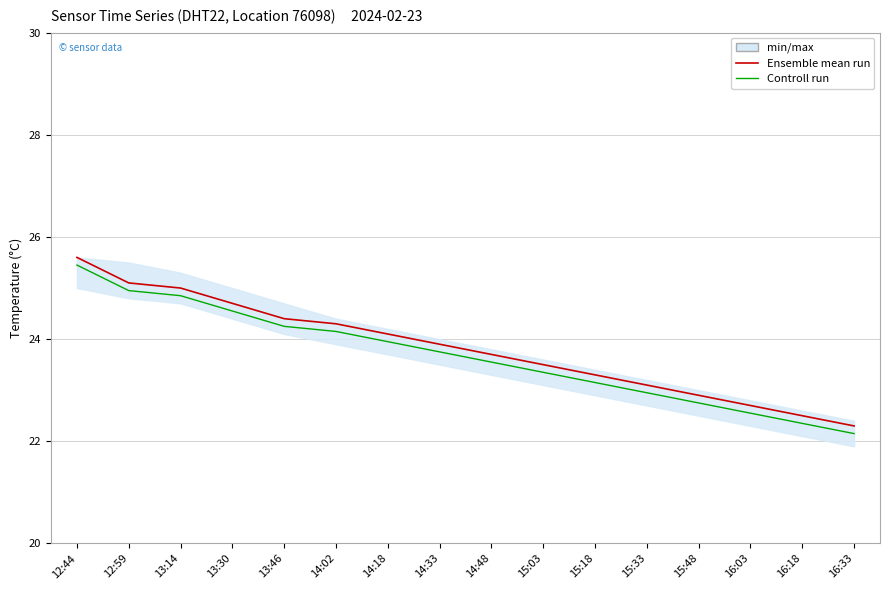

The value of Ensemble mean run at 13:14 is 37.5. True or false?

False